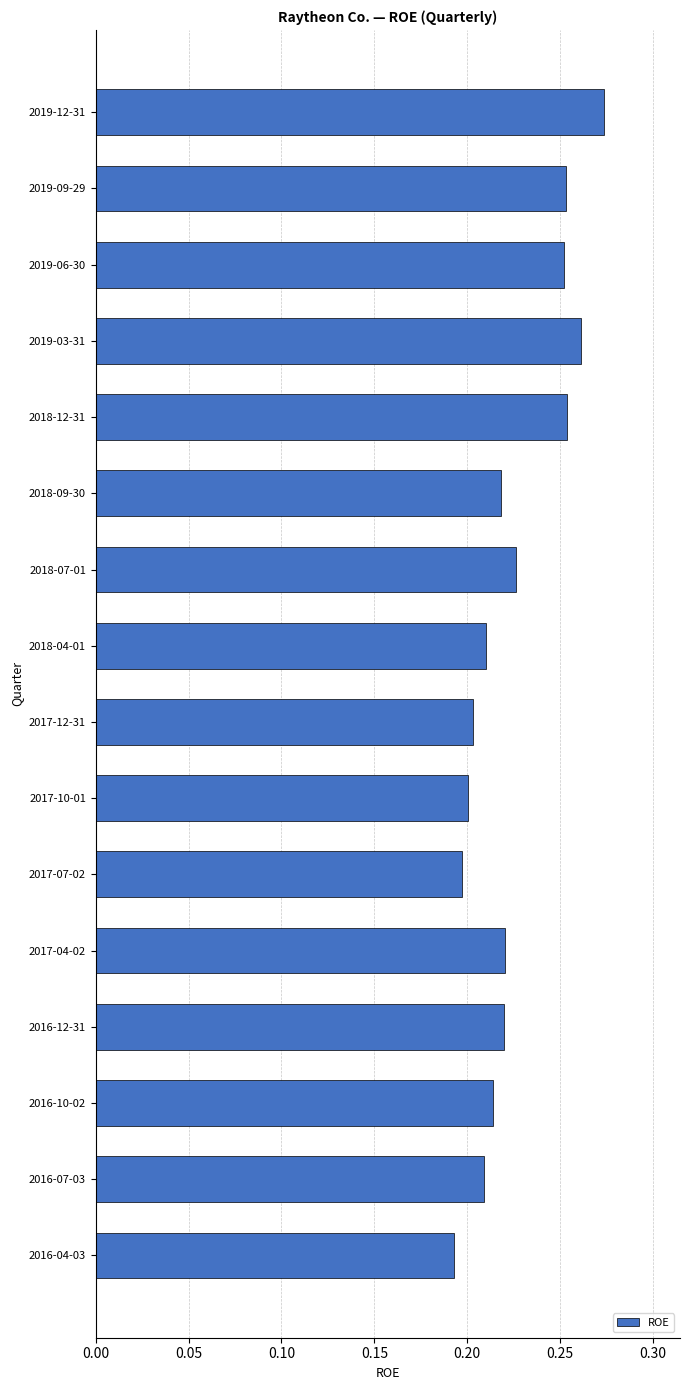

What is the sum of the values at 2018-09-30 and 2018-07-01?

0.4